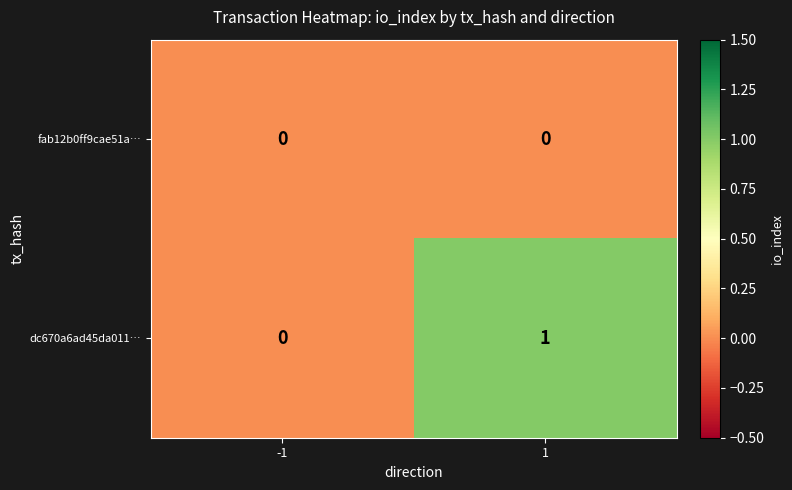

Is the value of fab12b0ff9cae51a… at 1 greater than the value of dc670a6ad45da011… at 1?

No